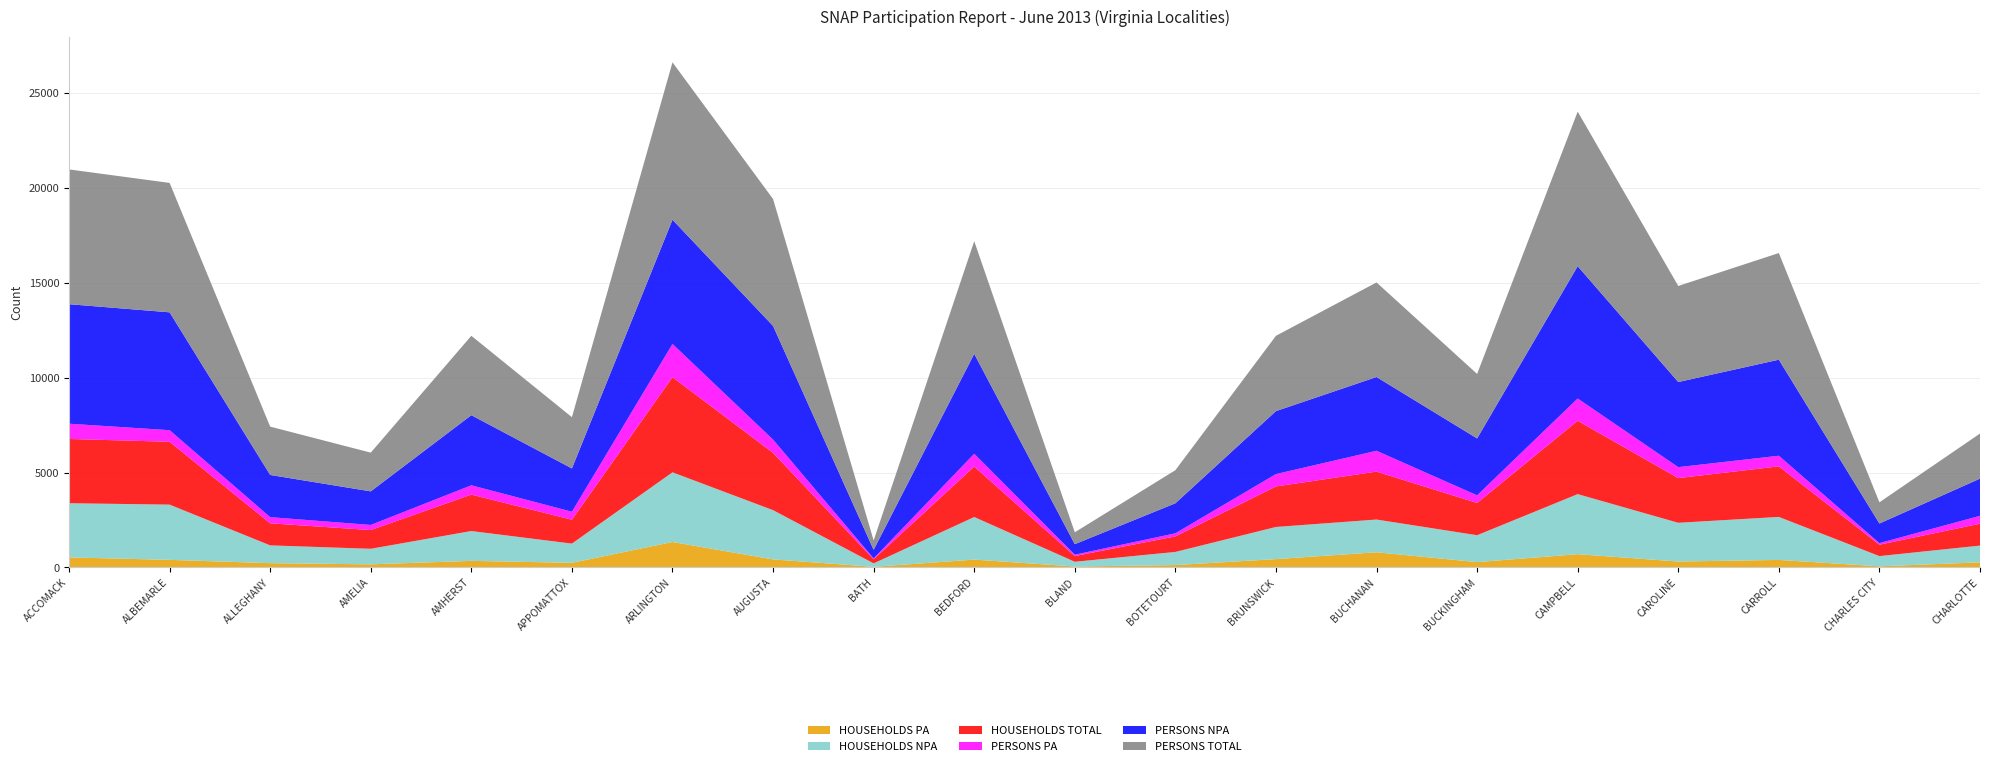

Reading left to right, extract all data points from this chart.

HOUSEHOLDS PA: ACCOMACK=531	ALBEMARLE=401	ALLEGHANY=228	AMELIA=165	AMHERST=348	APPOMATTOX=246	ARLINGTON=1342	AUGUSTA=425	BATH=35	BEDFORD=415	BLAND=51	BOTETOURT=127	BRUNSWICK=441	BUCHANAN=801	BUCKINGHAM=283	CAMPBELL=700	CAROLINE=314	CARROLL=398	CHARLES CITY=61	CHARLOTTE=270
HOUSEHOLDS NPA: ACCOMACK=2853	ALBEMARLE=2910	ALLEGHANY=936	AMELIA=820	AMHERST=1572	APPOMATTOX=1012	ARLINGTON=3670	AUGUSTA=2594	BATH=181	BEDFORD=2243	BLAND=250	BOTETOURT=692	BRUNSWICK=1693	BUCHANAN=1724	BUCKINGHAM=1416	CAMPBELL=3164	CAROLINE=2040	CARROLL=2265	CHARLES CITY=539	CHARLOTTE=883
HOUSEHOLDS TOTAL: ACCOMACK=3384	ALBEMARLE=3311	ALLEGHANY=1164	AMELIA=985	AMHERST=1920	APPOMATTOX=1258	ARLINGTON=5012	AUGUSTA=3019	BATH=216	BEDFORD=2658	BLAND=301	BOTETOURT=819	BRUNSWICK=2134	BUCHANAN=2525	BUCKINGHAM=1699	CAMPBELL=3864	CAROLINE=2354	CARROLL=2663	CHARLES CITY=600	CHARLOTTE=1153
PERSONS PA: ACCOMACK=804	ALBEMARLE=609	ALLEGHANY=323	AMELIA=270	AMHERST=489	APPOMATTOX=421	ARLINGTON=1747	AUGUSTA=697	BATH=44	BEDFORD=673	BLAND=72	BOTETOURT=163	BRUNSWICK=651	BUCHANAN=1096	BUCKINGHAM=402	CAMPBELL=1171	CAROLINE=576	CARROLL=559	CHARLES CITY=83	CHARLOTTE=415
PERSONS NPA: ACCOMACK=6294	ALBEMARLE=6207	ALLEGHANY=2222	AMELIA=1769	AMHERST=3692	APPOMATTOX=2279	ARLINGTON=6543	AUGUSTA=5986	BATH=452	BEDFORD=5261	BLAND=554	BOTETOURT=1580	BRUNSWICK=3316	BUCHANAN=3885	BUCKINGHAM=2996	CAMPBELL=6969	CAROLINE=4483	CARROLL=5058	CHARLES CITY=1033	CHARLOTTE=1959
PERSONS TOTAL: ACCOMACK=7098	ALBEMARLE=6816	ALLEGHANY=2545	AMELIA=2039	AMHERST=4181	APPOMATTOX=2700	ARLINGTON=8290	AUGUSTA=6683	BATH=496	BEDFORD=5934	BLAND=626	BOTETOURT=1743	BRUNSWICK=3967	BUCHANAN=4981	BUCKINGHAM=3398	CAMPBELL=8140	CAROLINE=5059	CARROLL=5617	CHARLES CITY=1116	CHARLOTTE=2374